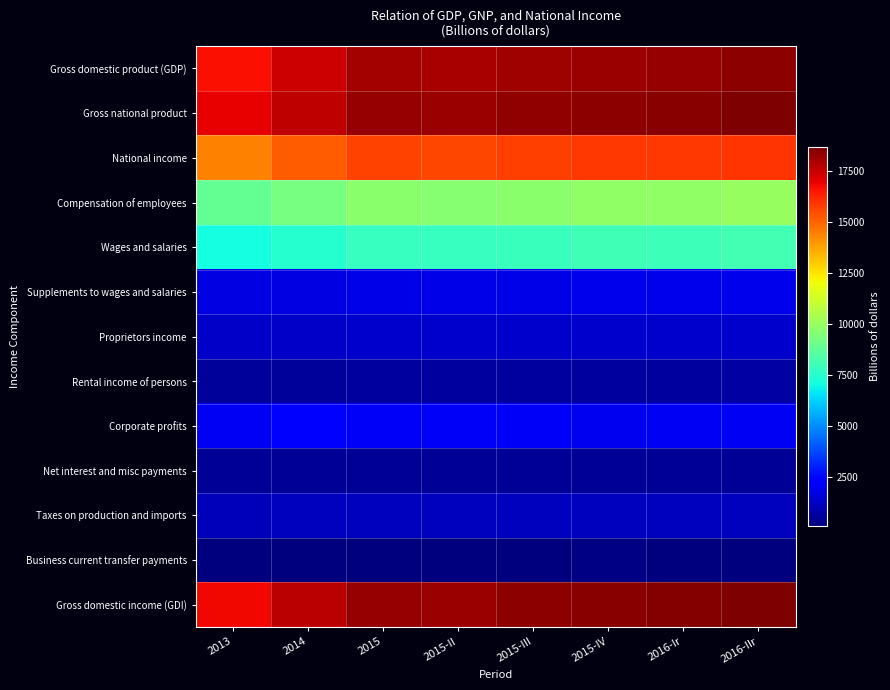

What is the spread (max minus min) of values at 2015-II?

18067.4